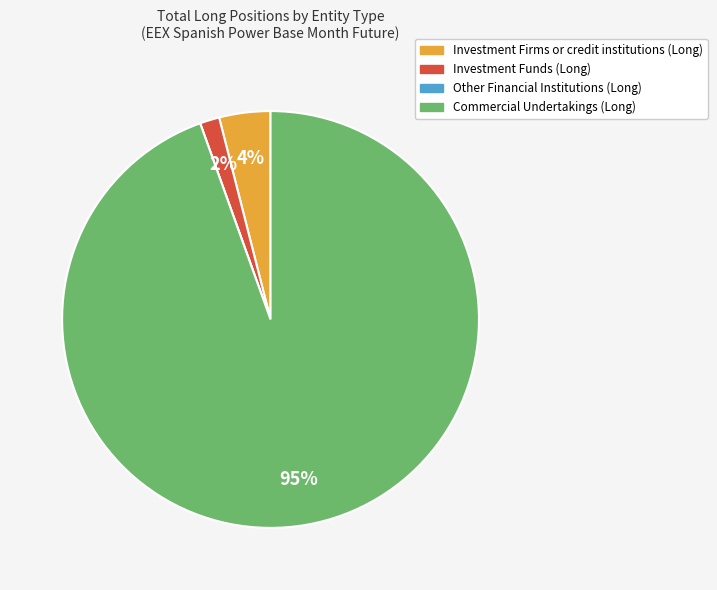

To the nearest percent, what is the average slice percentage?

25%